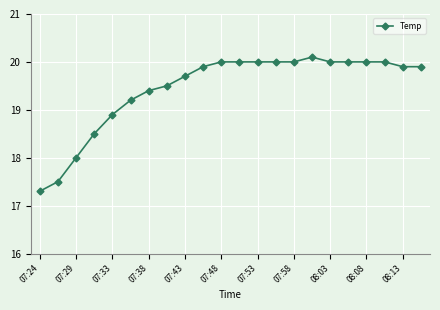

What is the minimum value shown in the chart?

17.3